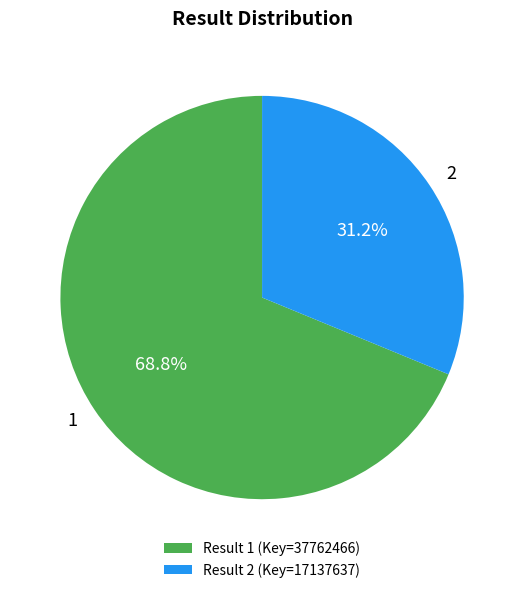

Is it true that 1 is 69% of the pie?

True